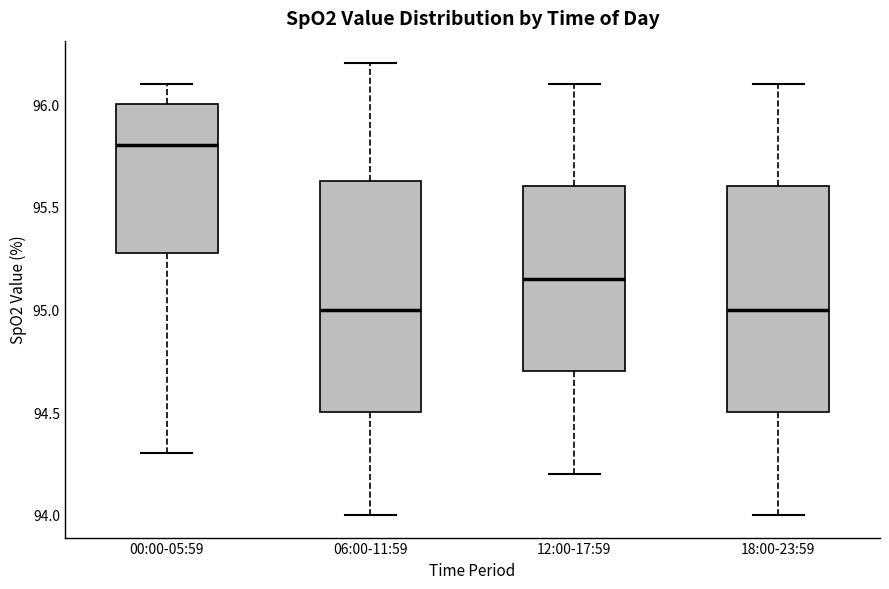

Where is the lower edge of the box for 18:00-23:59 on the y-axis? The values are not printed on the chart, so give them approximately, as read against the axis.

94.50